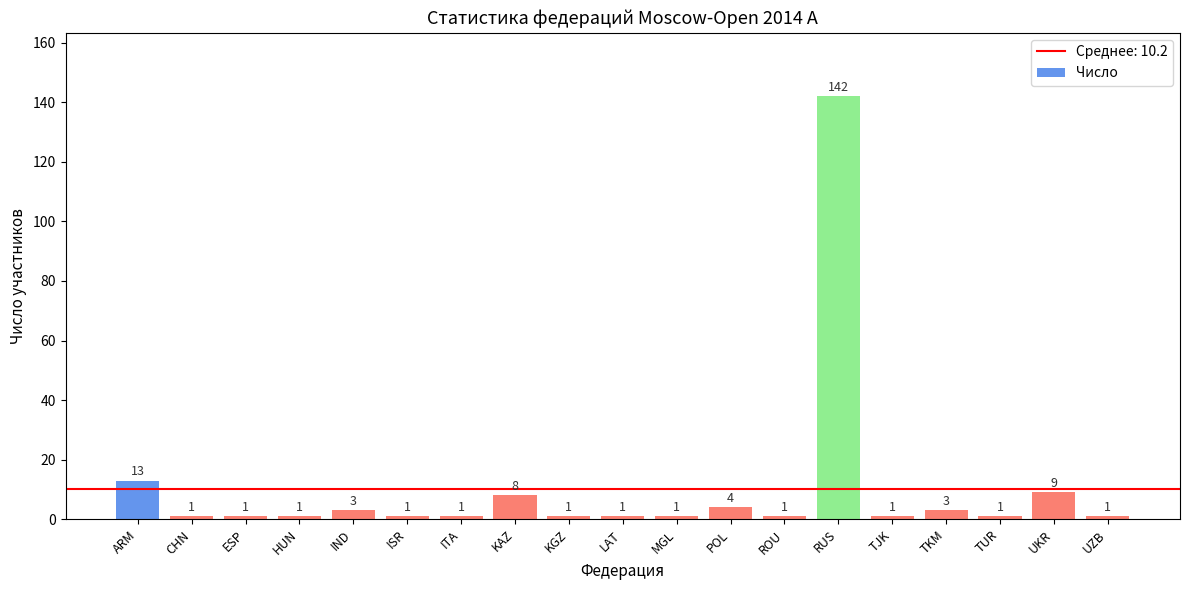

What is the sum of all values?

194